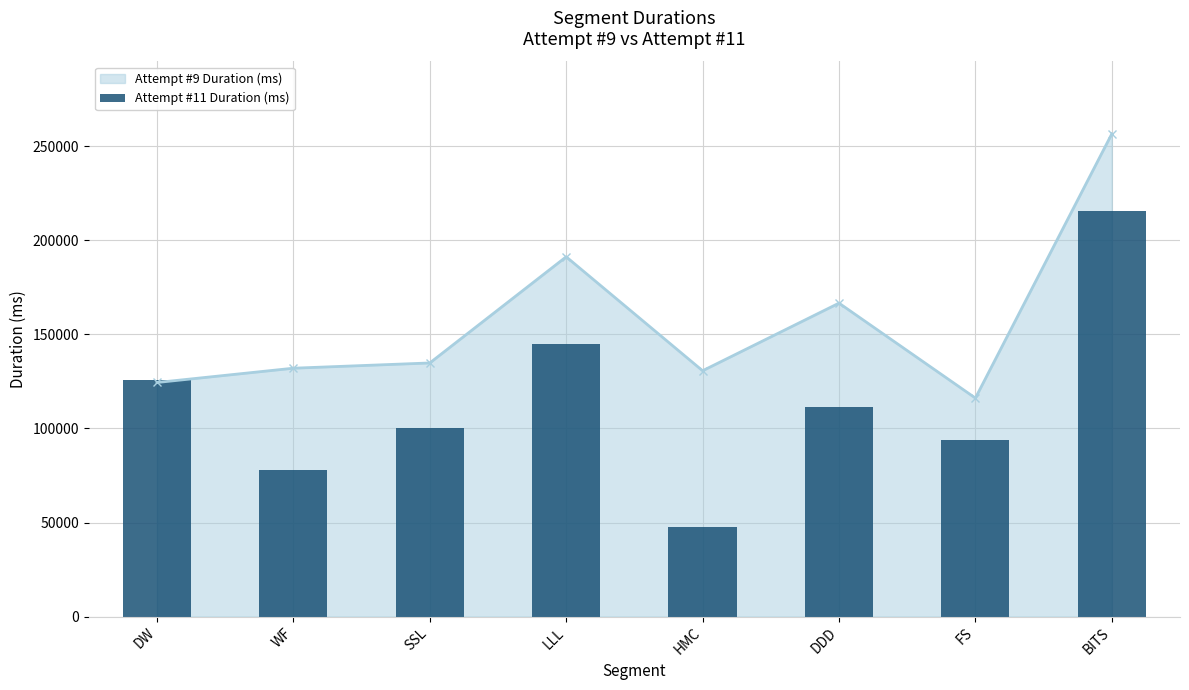

Reading left to right, what are all the values shown in this chart?

DW=125566	WF=77813	SSL=100081	LLL=144839	HMC=47702	DDD=111372	FS=93620	BITS=215394